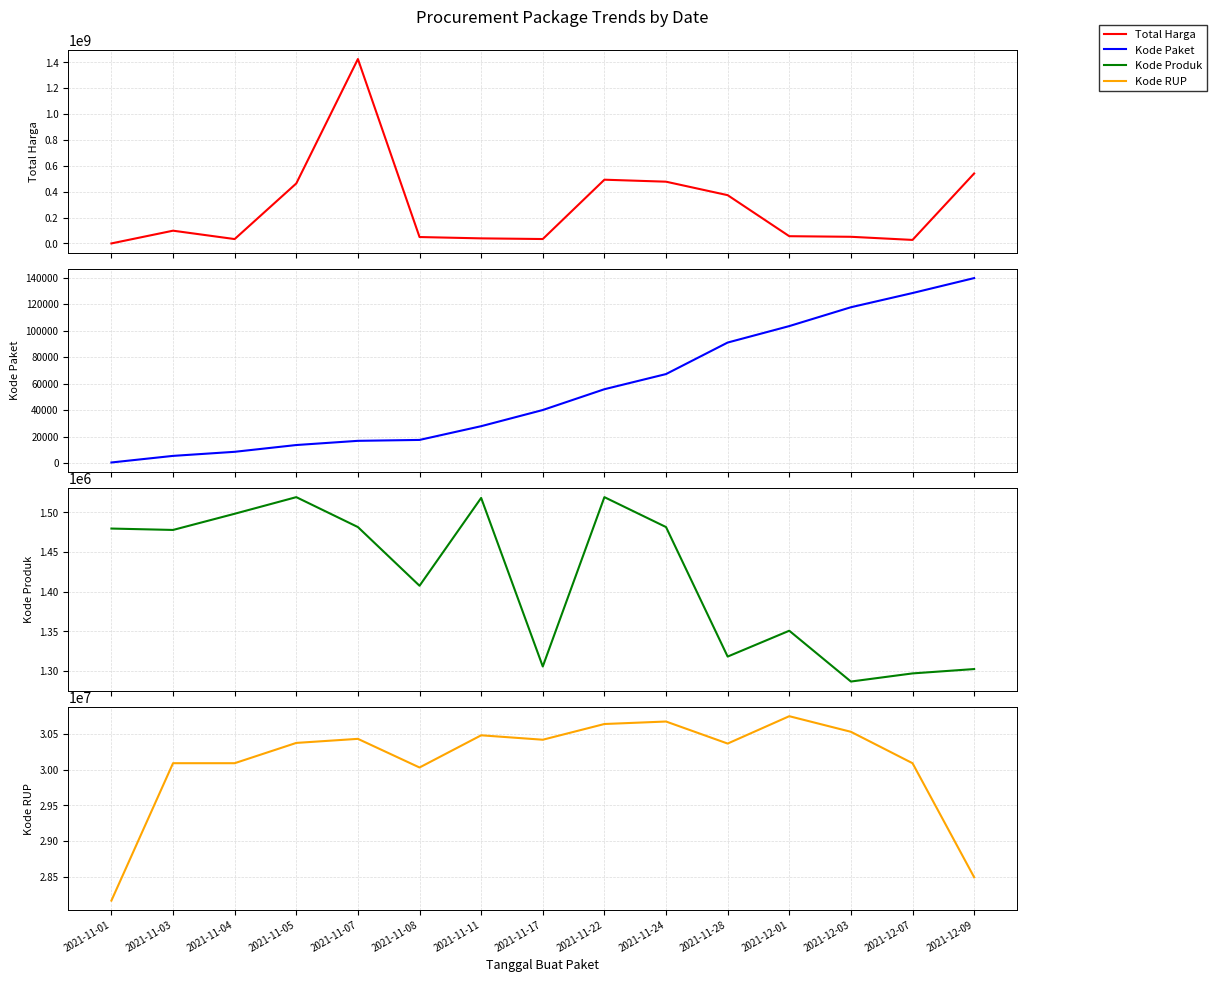

What is the sum of all Kode Produk values?

21245140